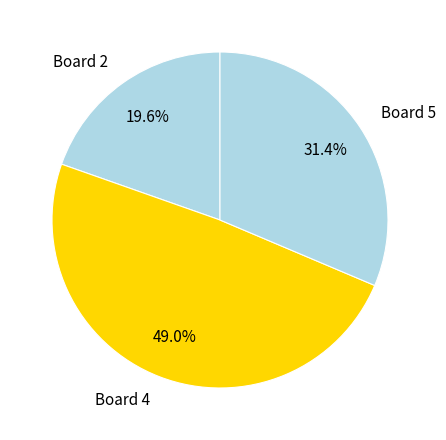

Is there any slice that represents more than half of the pie?

No